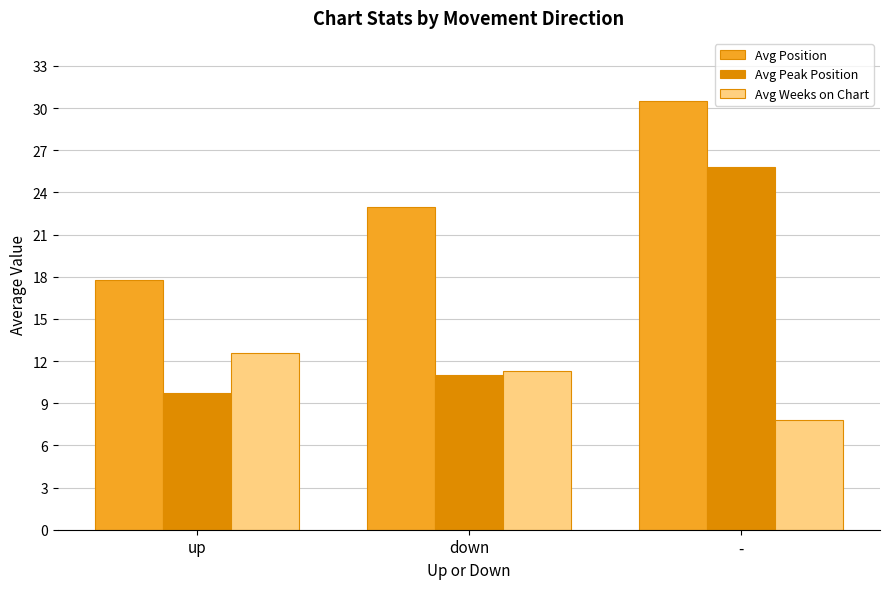

List the labels in order of Avg Weeks on Chart value, largest first.

up, down, -